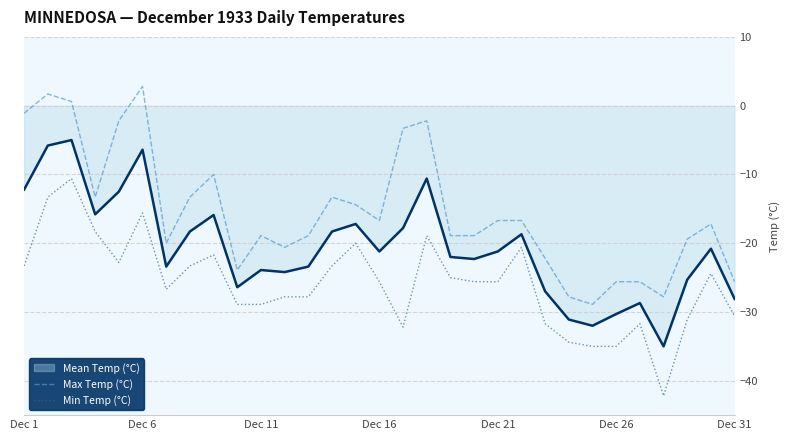

Count the number of categories in the chart.

31